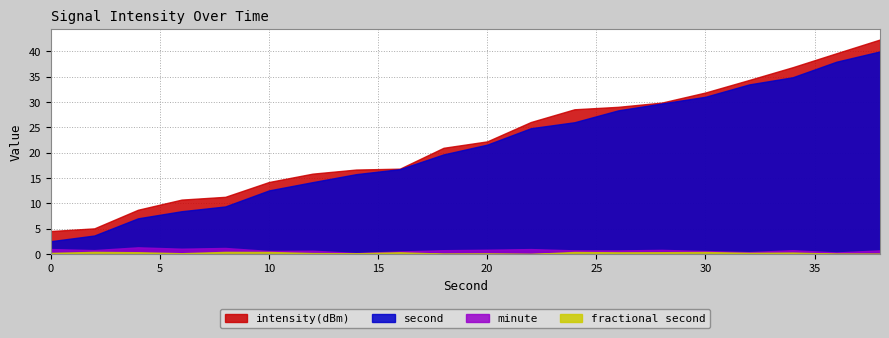

What is the maximum value shown in the chart?

42.3